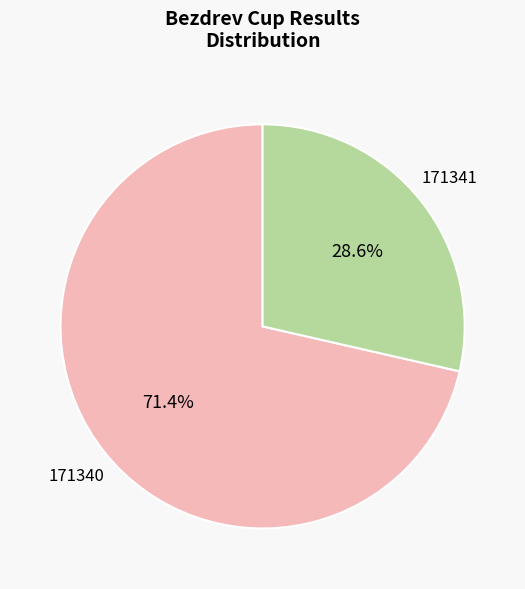

Which slice represents more than half of the pie?

171340